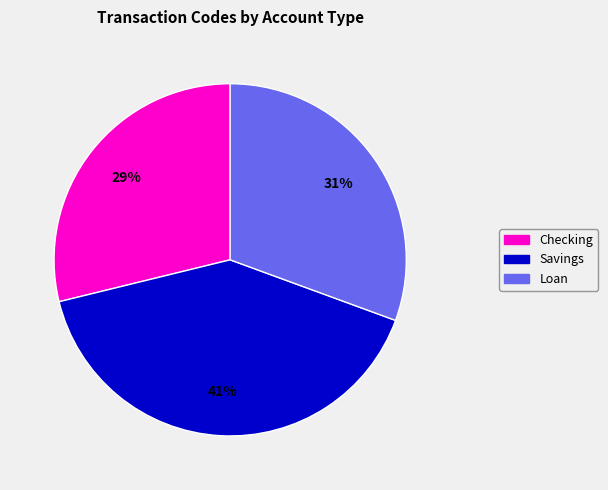

To the nearest percent, what is the average slice percentage?

33%